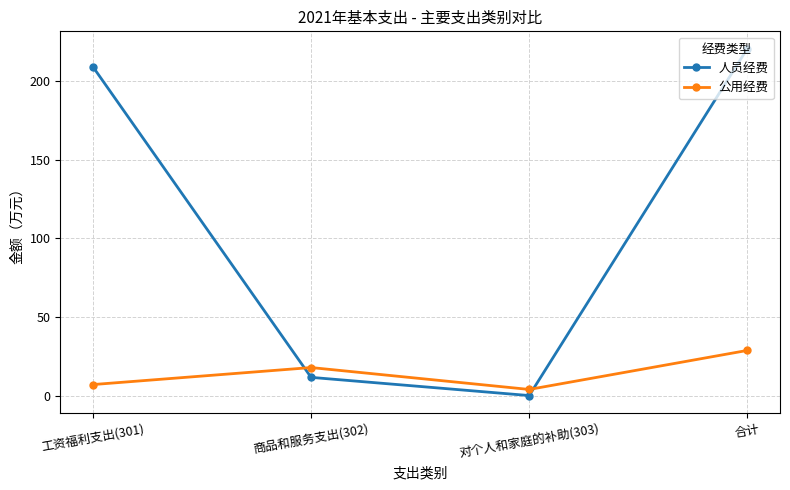

The value of 公用经费 at 商品和服务支出(302) is 25.4. True or false?

False